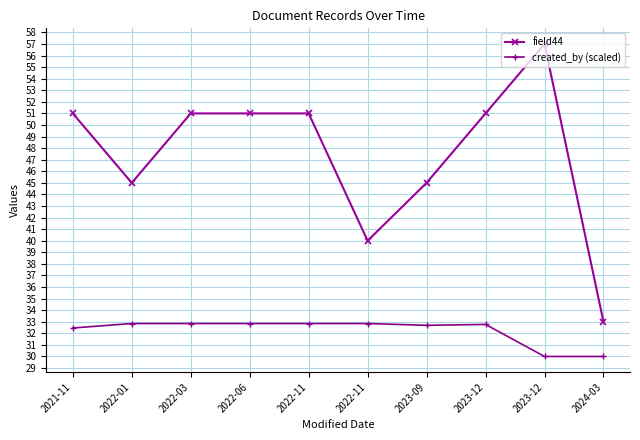

True or false: field44 and created_by (scaled) cross at least once.

False